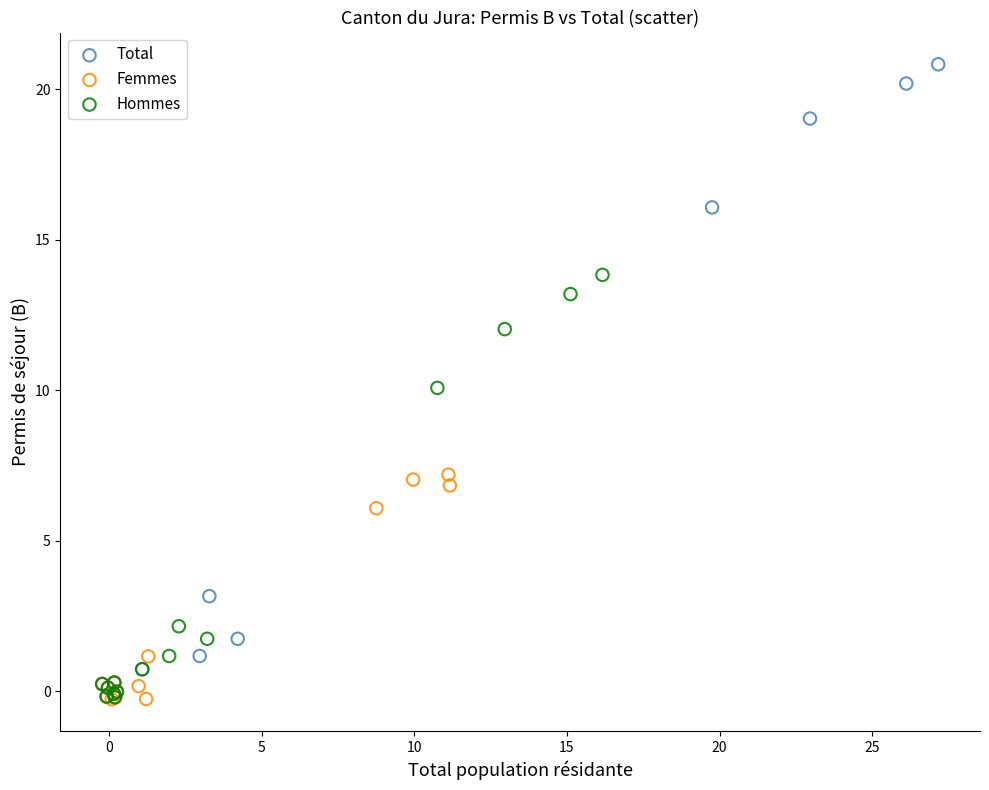

Which series has the widest spread of Y values?

Total